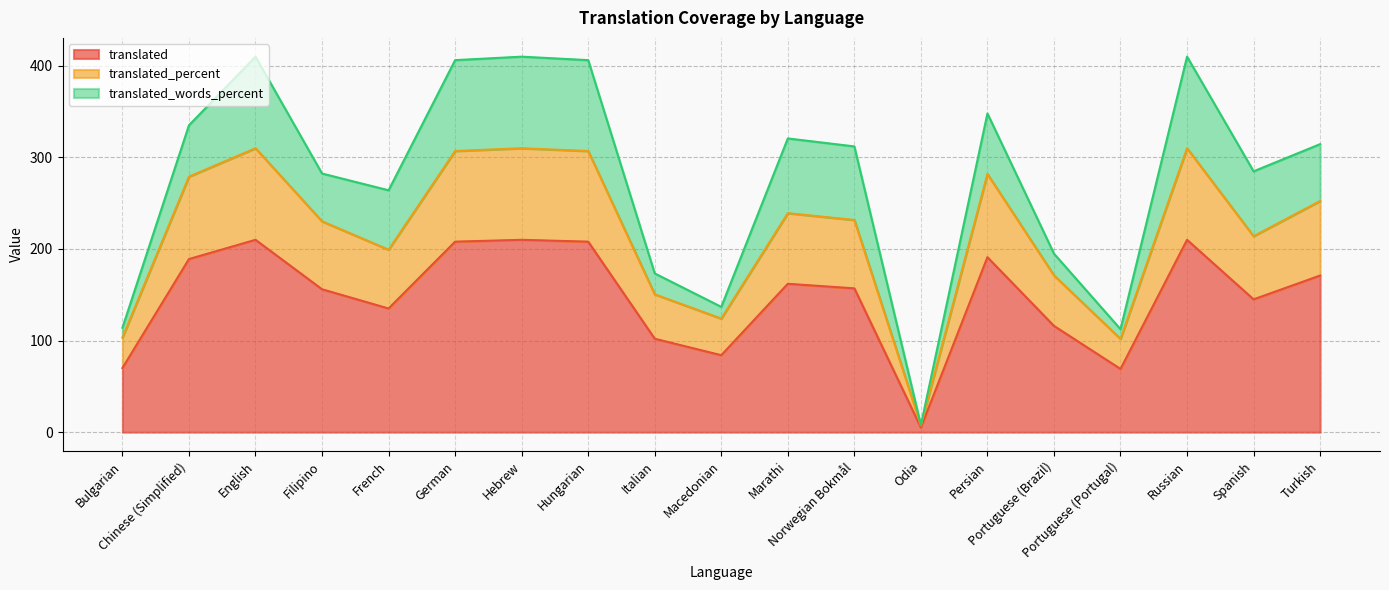

What are all the series names shown in the legend?

translated, translated_percent, translated_words_percent